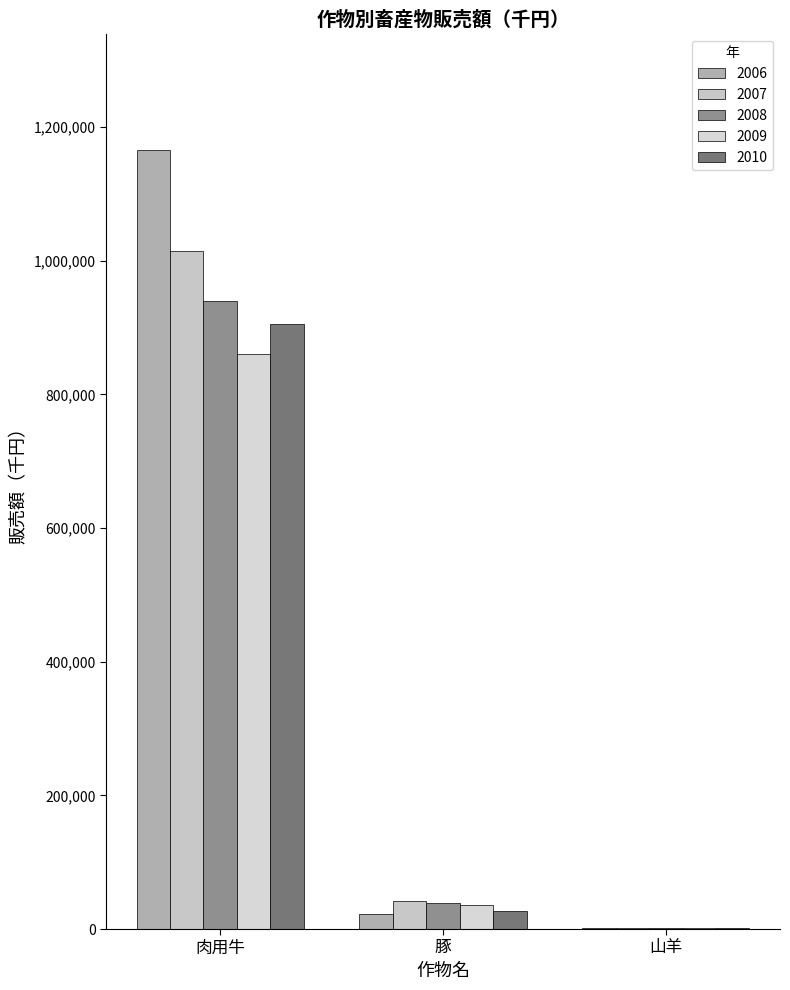

Where is 2009 nearest to the value 431075?

豚